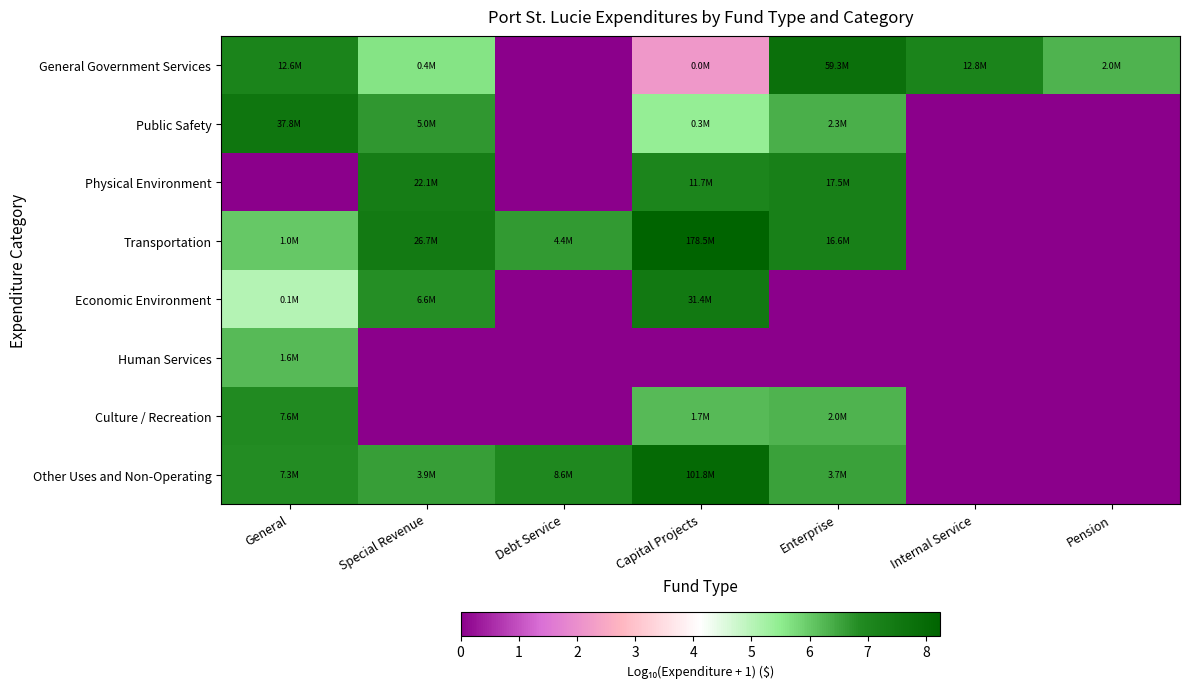

Reading left to right, list all the values displayed in this chart.

General Government Services: General=7.1	Special Revenue=5.6	Debt Service=0.0	Capital Projects=2.2	Enterprise=7.8	Internal Service=7.1	Pension=6.3
Public Safety: General=7.6	Special Revenue=6.7	Debt Service=0.0	Capital Projects=5.4	Enterprise=6.4	Internal Service=0.0	Pension=0.0
Physical Environment: General=0.0	Special Revenue=7.3	Debt Service=0.0	Capital Projects=7.1	Enterprise=7.2	Internal Service=0.0	Pension=0.0
Transportation: General=6.0	Special Revenue=7.4	Debt Service=6.6	Capital Projects=8.3	Enterprise=7.2	Internal Service=0.0	Pension=0.0
Economic Environment: General=5.0	Special Revenue=6.8	Debt Service=0.0	Capital Projects=7.5	Enterprise=0.0	Internal Service=0.0	Pension=0.0
Human Services: General=6.2	Special Revenue=0.0	Debt Service=0.0	Capital Projects=0.0	Enterprise=0.0	Internal Service=0.0	Pension=0.0
Culture / Recreation: General=6.9	Special Revenue=0.0	Debt Service=0.0	Capital Projects=6.2	Enterprise=6.3	Internal Service=0.0	Pension=0.0
Other Uses and Non-Operating: General=6.9	Special Revenue=6.6	Debt Service=6.9	Capital Projects=8.0	Enterprise=6.6	Internal Service=0.0	Pension=0.0